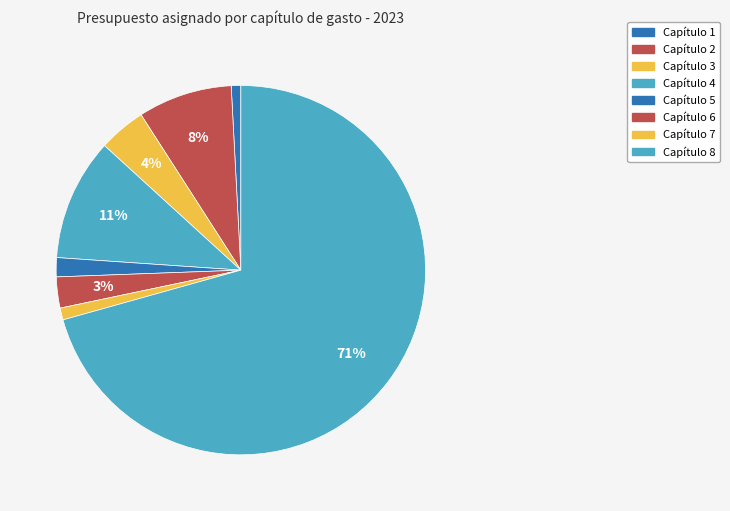

Count the number of slices in the pie.

8